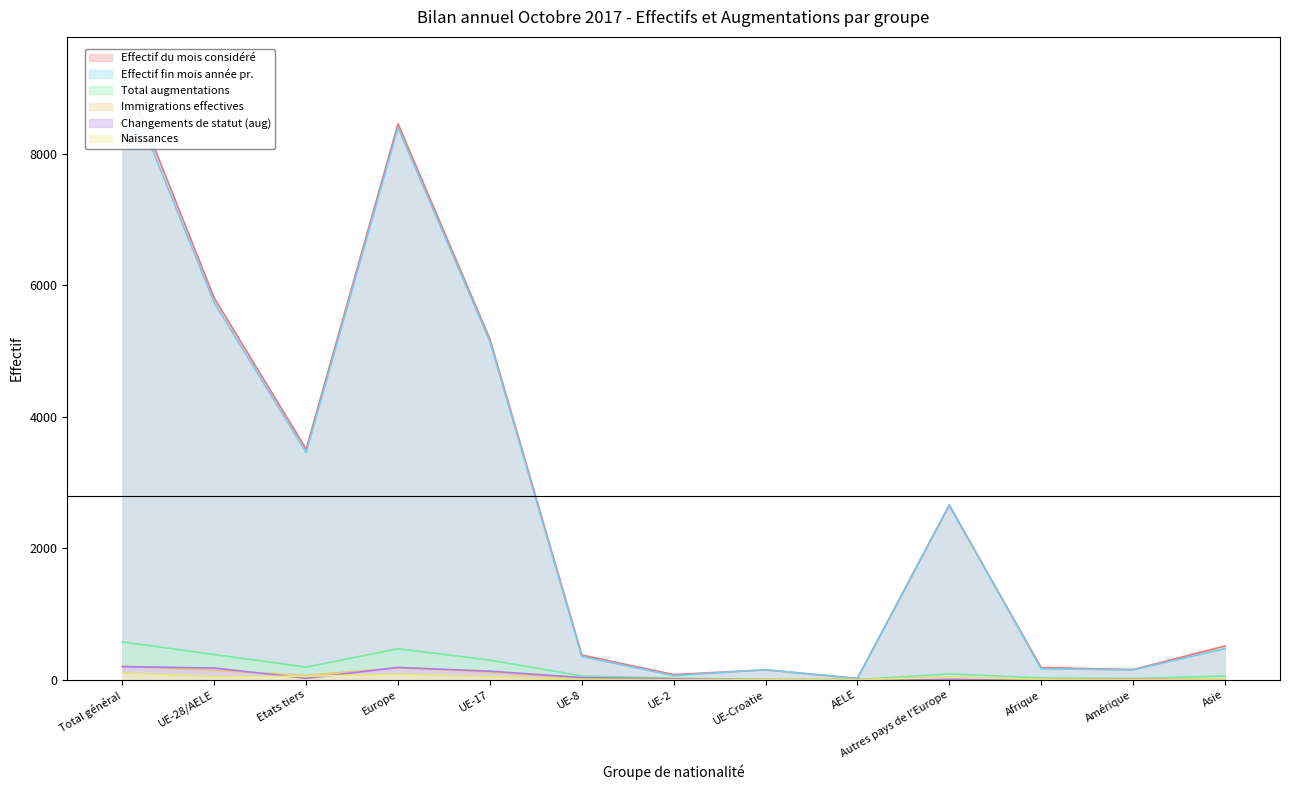

Is it true that Immigrations effectives equals 141 at UE-28/AELE?

True